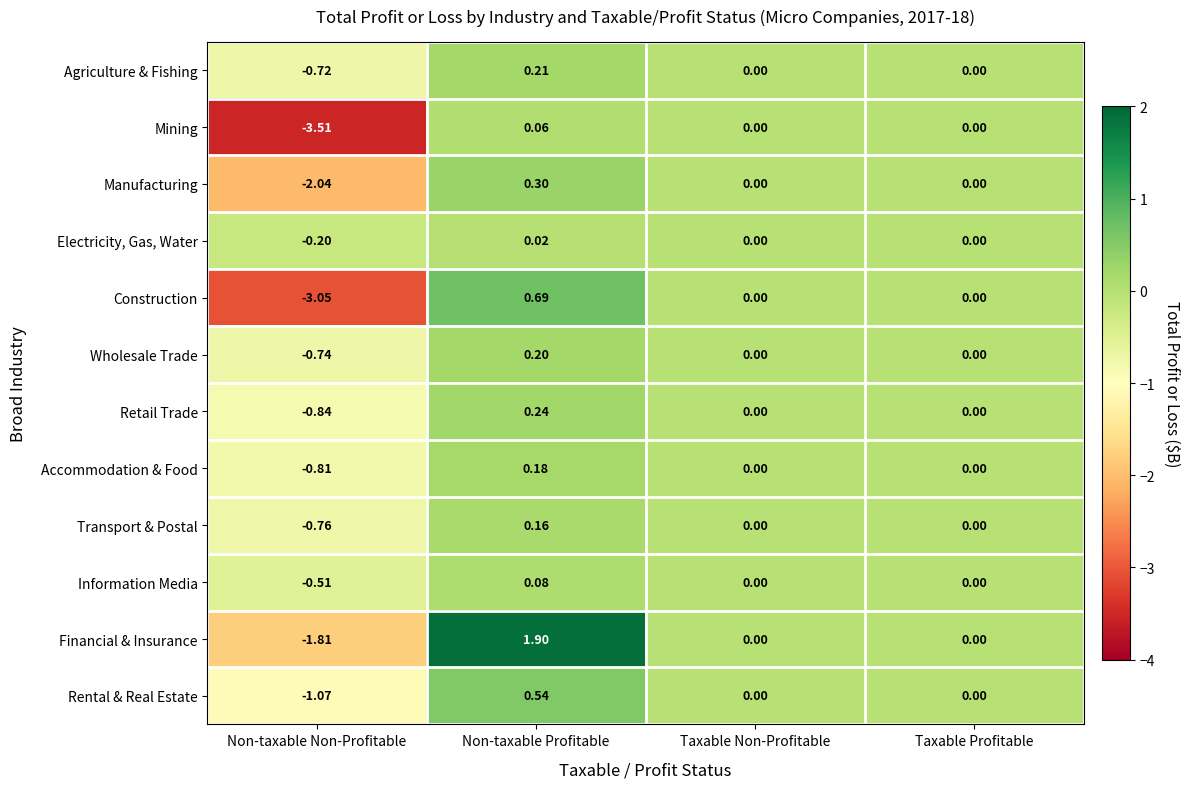

At which label does Rental & Real Estate first exceed 0?

Non-taxable Profitable